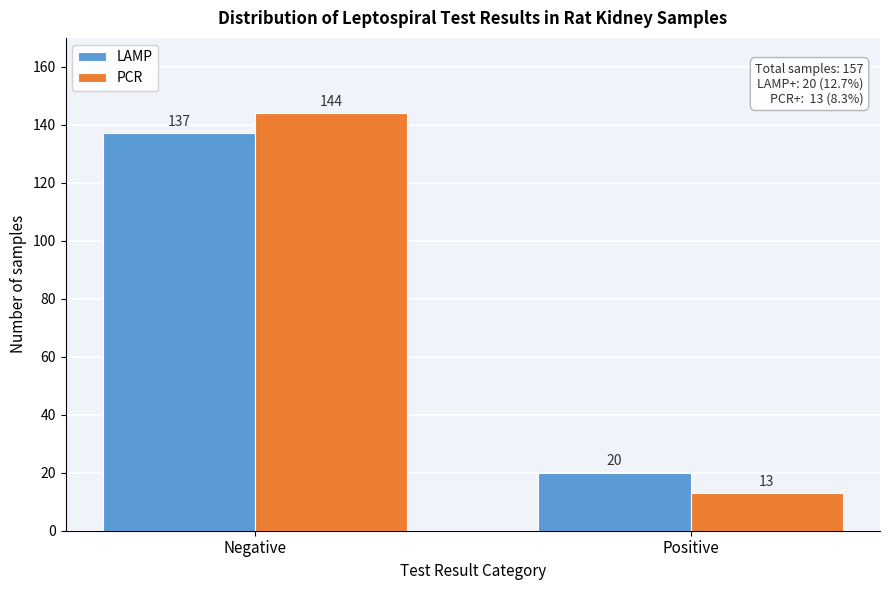

Reading left to right, what are all the values shown in this chart?

LAMP: 137	20
PCR: 144	13